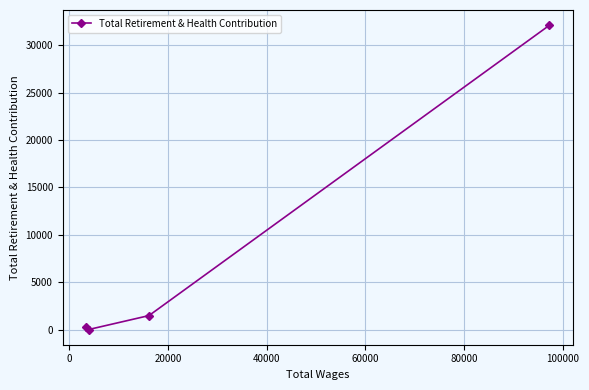

What is the greatest value displayed?

32113